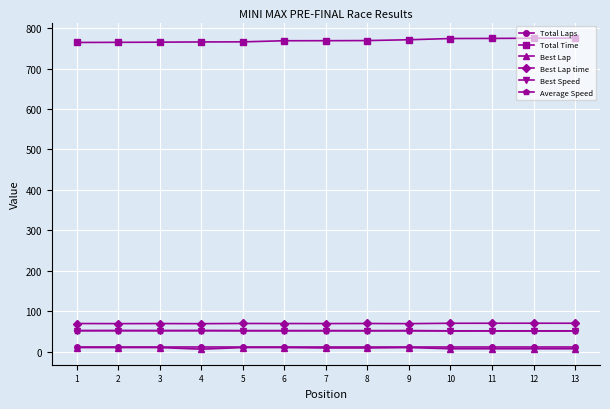

True or false: Best Speed has a value of 78.4 at 4.

False